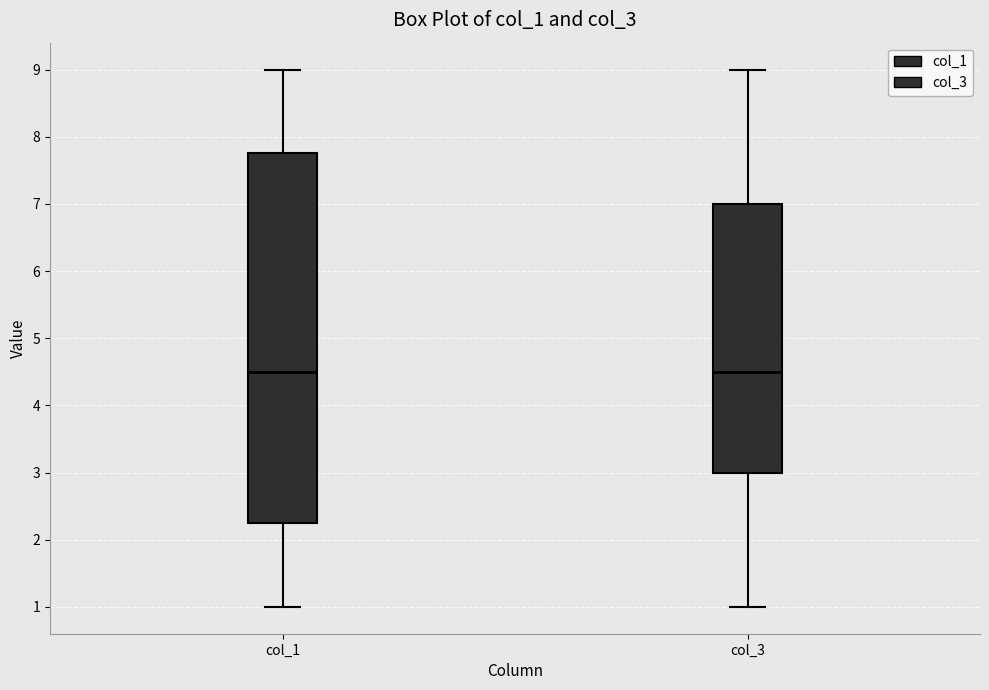

Which box is the tallest, from its lower edge to its upper edge?

col_1